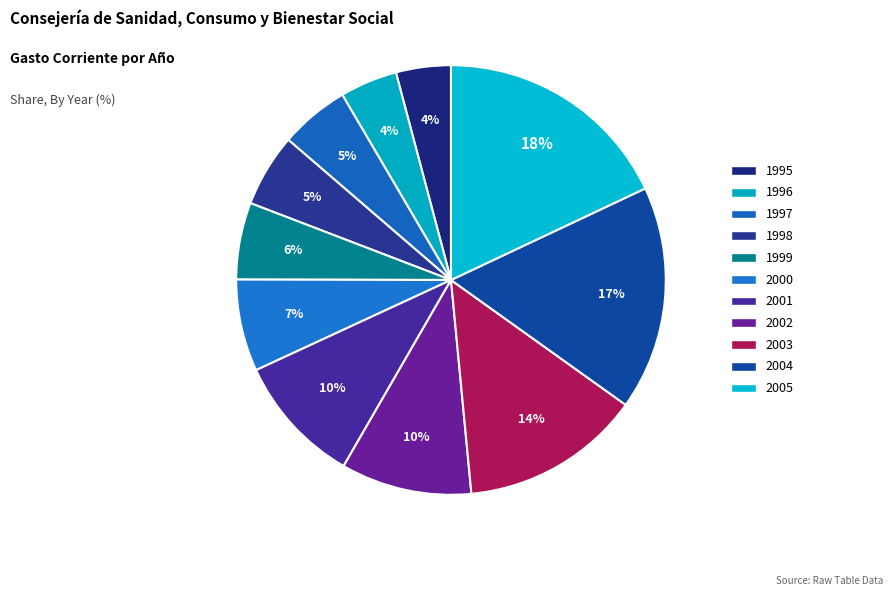

How many segments does this pie chart have?

11